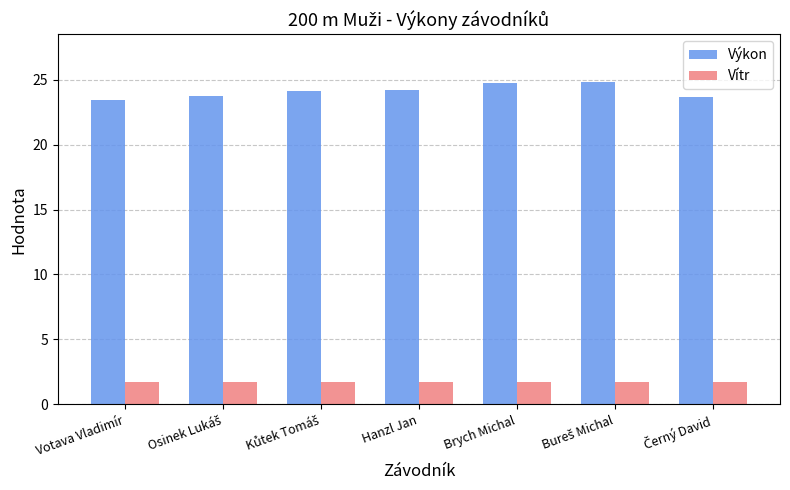

At how many categories does at least one series exceed 22?

7